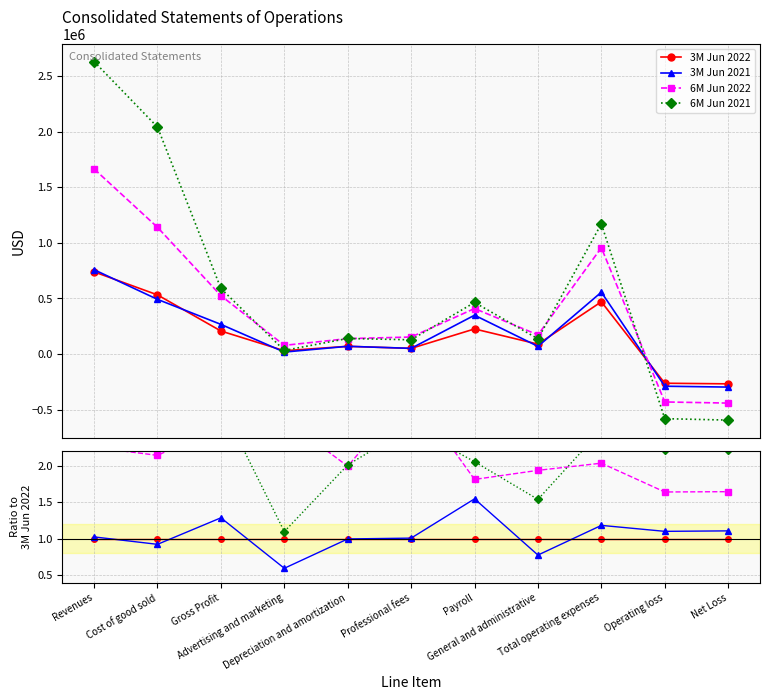

How many times do 6M Jun 2021 and 6M Jun 2022 cross each other?

6